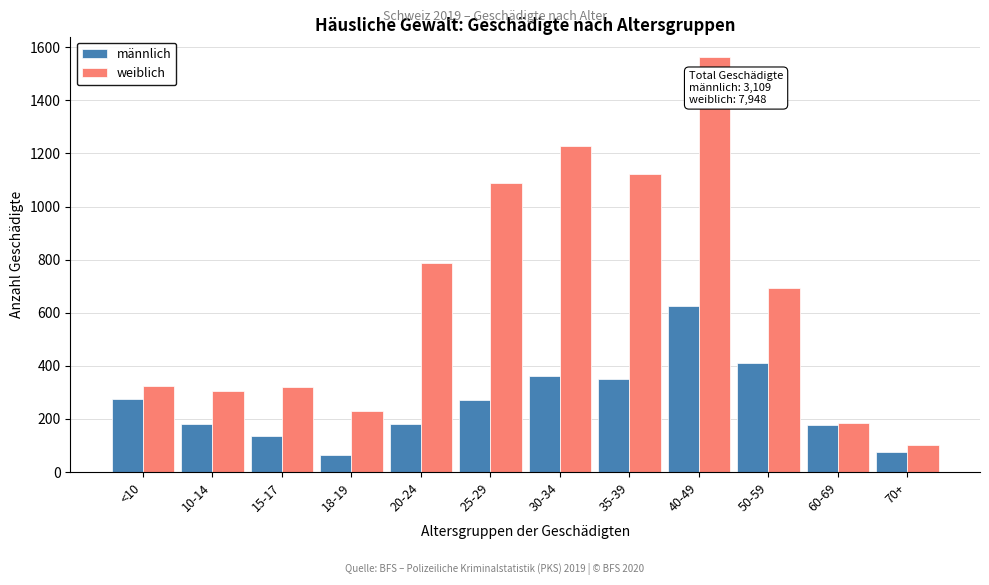

Which series has the widest spread of values?

weiblich